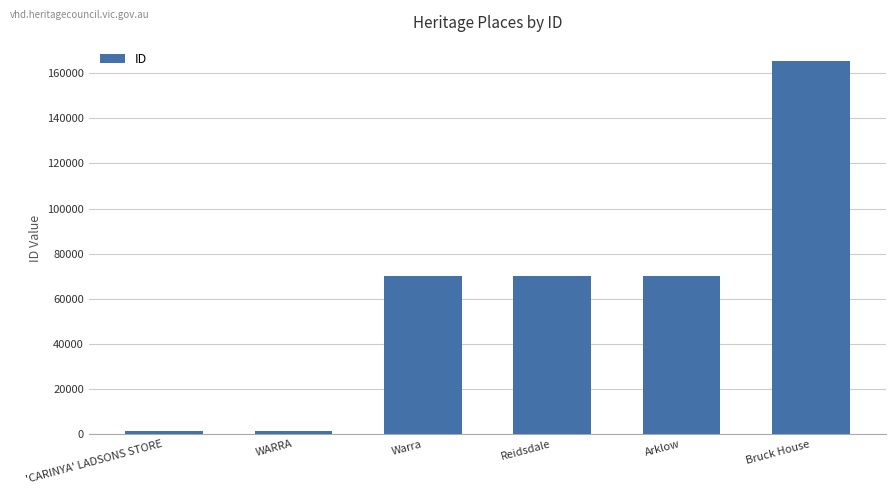

Does the chart contain stacked bars?

No